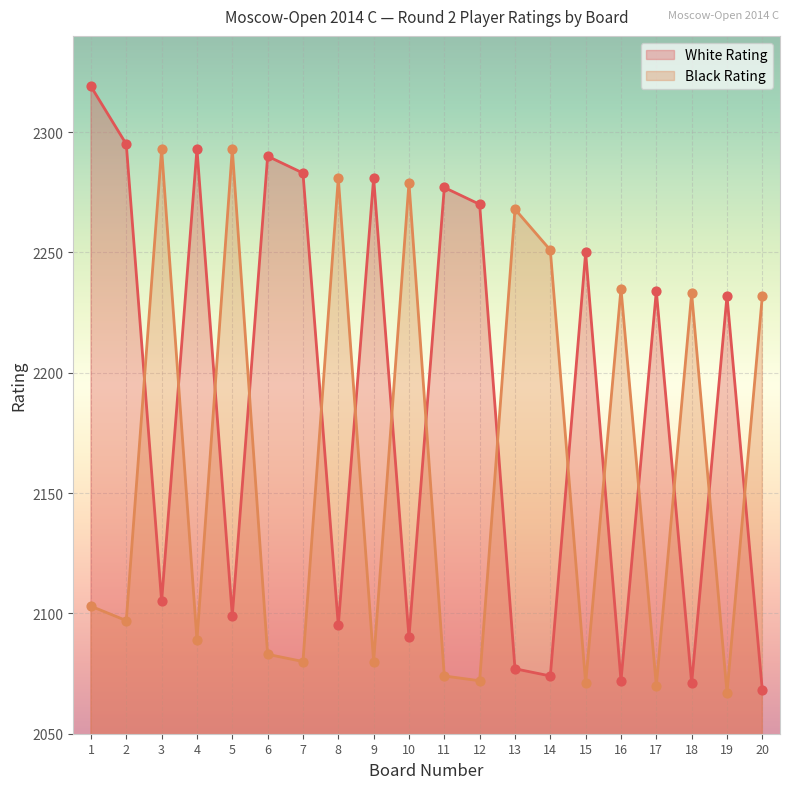

What is the total value across all series at 4?

4382